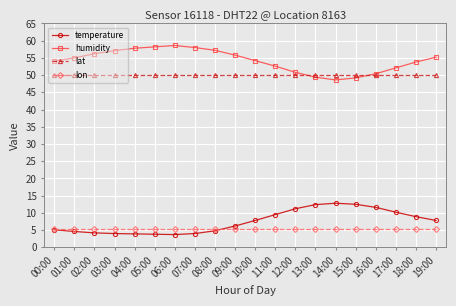

True or false: lat and lon cross at least once.

False